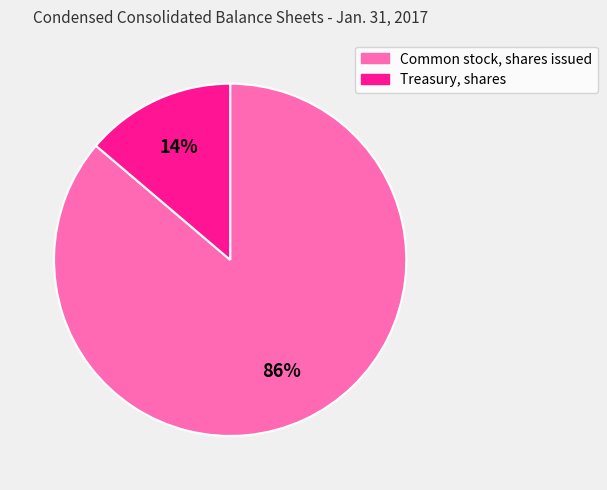

To the nearest percent, what is the combined percentage of Common stock, shares issued and Treasury, shares?

100%